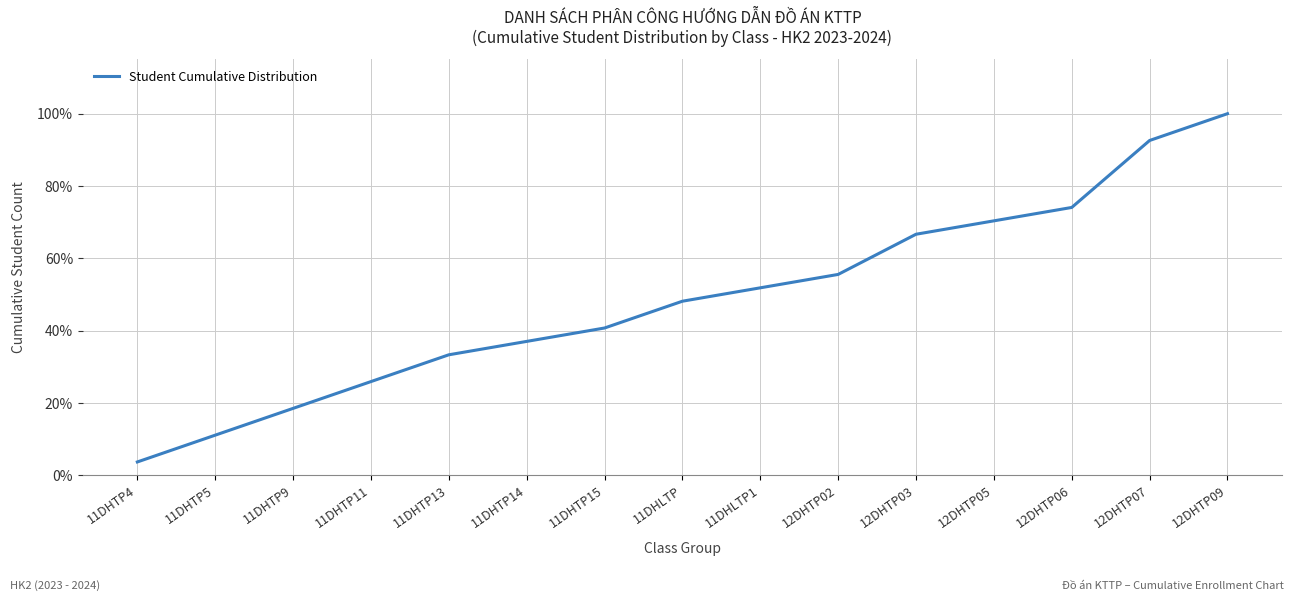

Rank the categories by value from lowest to highest.

11DHTP4, 11DHTP5, 11DHTP9, 11DHTP11, 11DHTP13, 11DHTP14, 11DHTP15, 11DHLTP, 11DHLTP1, 12DHTP02, 12DHTP03, 12DHTP05, 12DHTP06, 12DHTP07, 12DHTP09